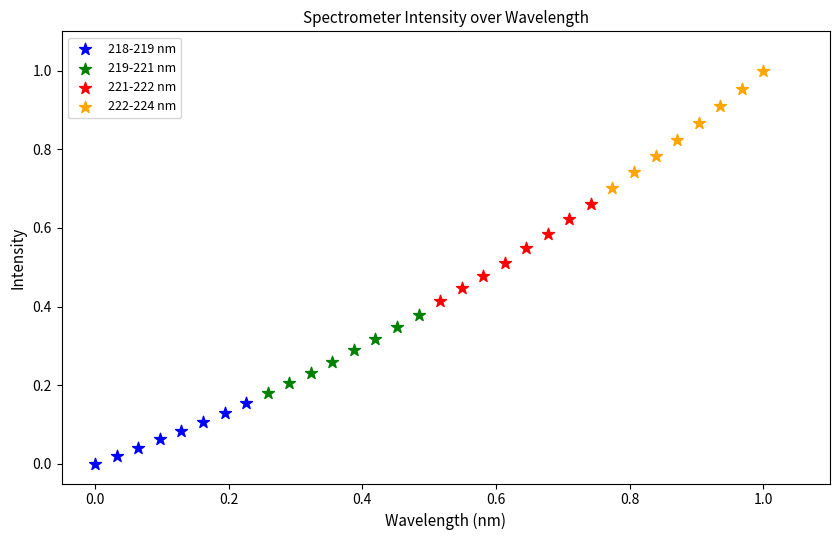

Which series has the widest spread of Y values?

222-224 nm